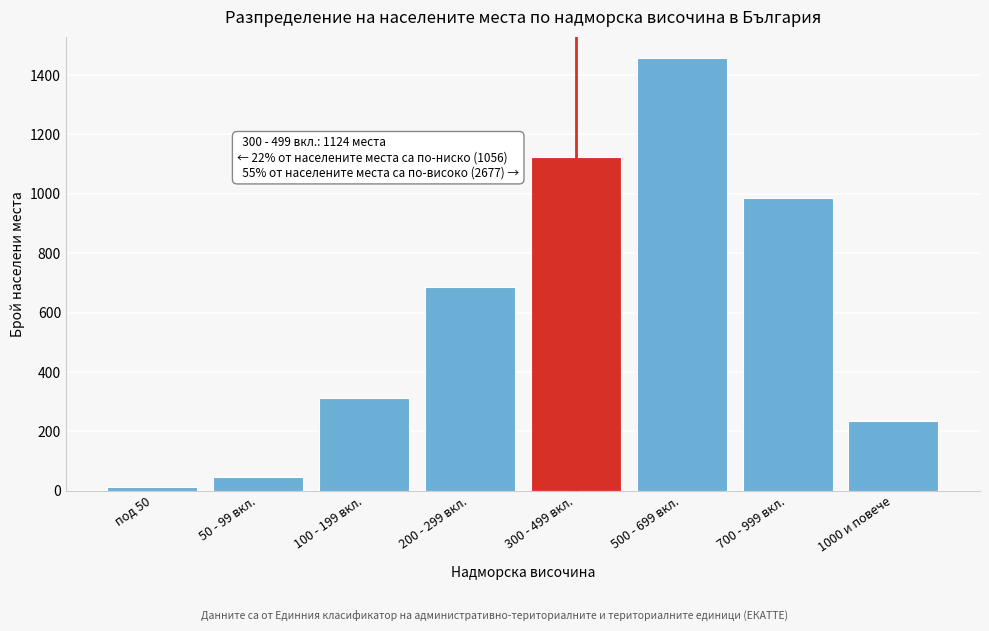

Reading right to left, list all the values displayed in this chart.

1000 и повече=234	700 - 999 вкл.=987	500 - 699 вкл.=1456	300 - 499 вкл.=1124	200 - 299 вкл.=687	100 - 199 вкл.=312	50 - 99 вкл.=45	под 50=12